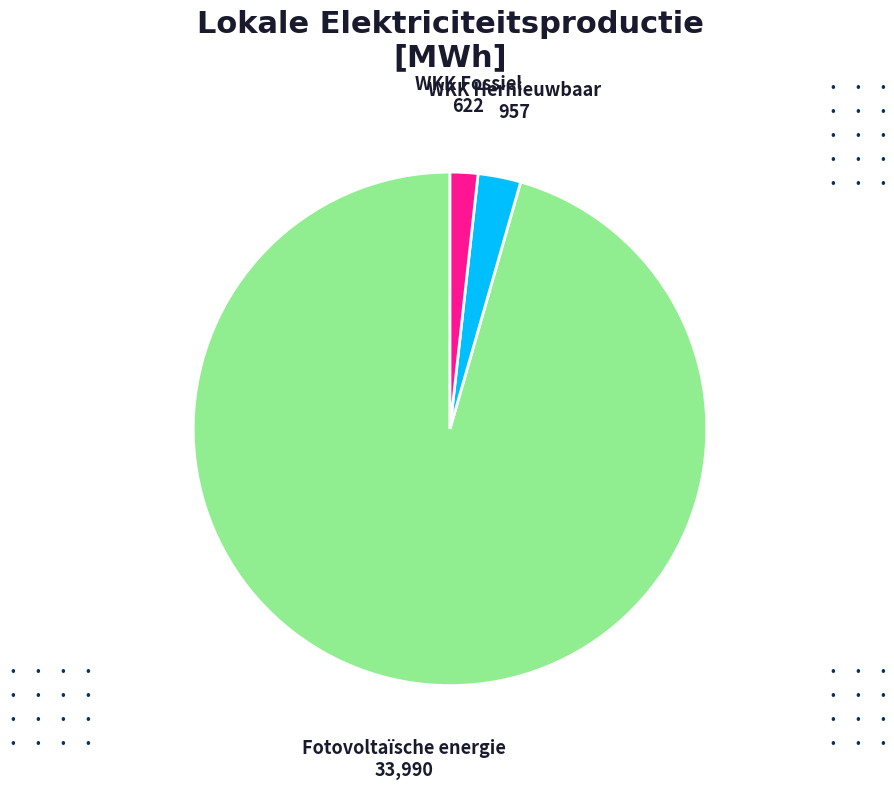

Is there any slice that represents more than half of the pie?

Yes